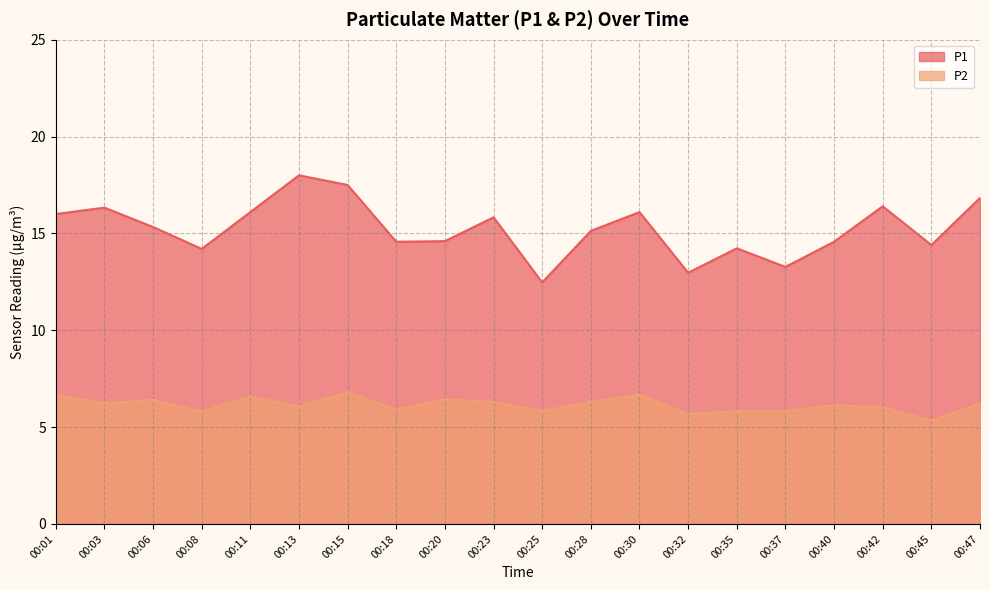

Where does the P1 series first go above 15?

00:01